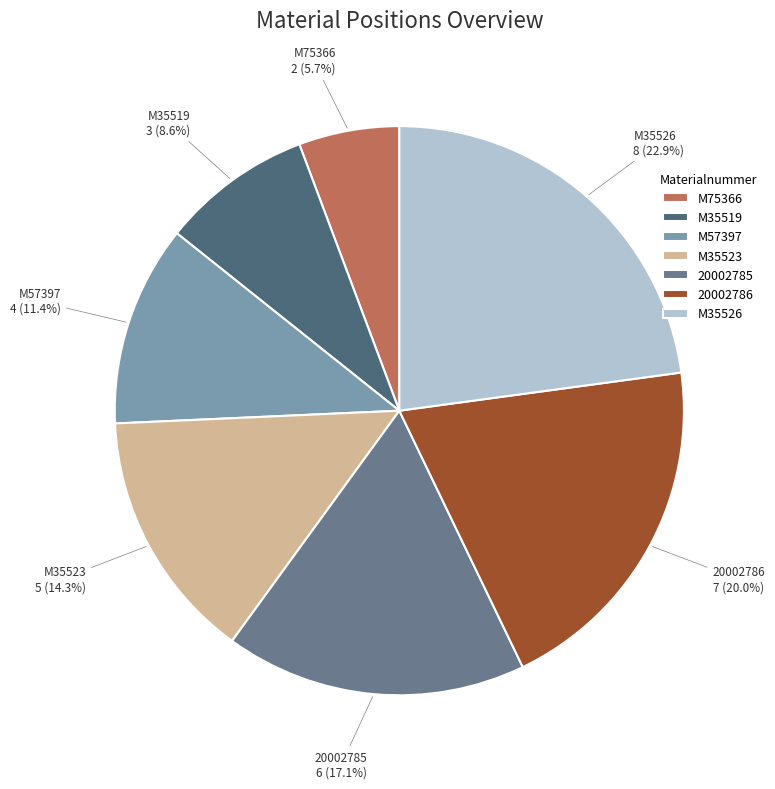

The M35519 slice represents 9% of the pie. True or false?

True